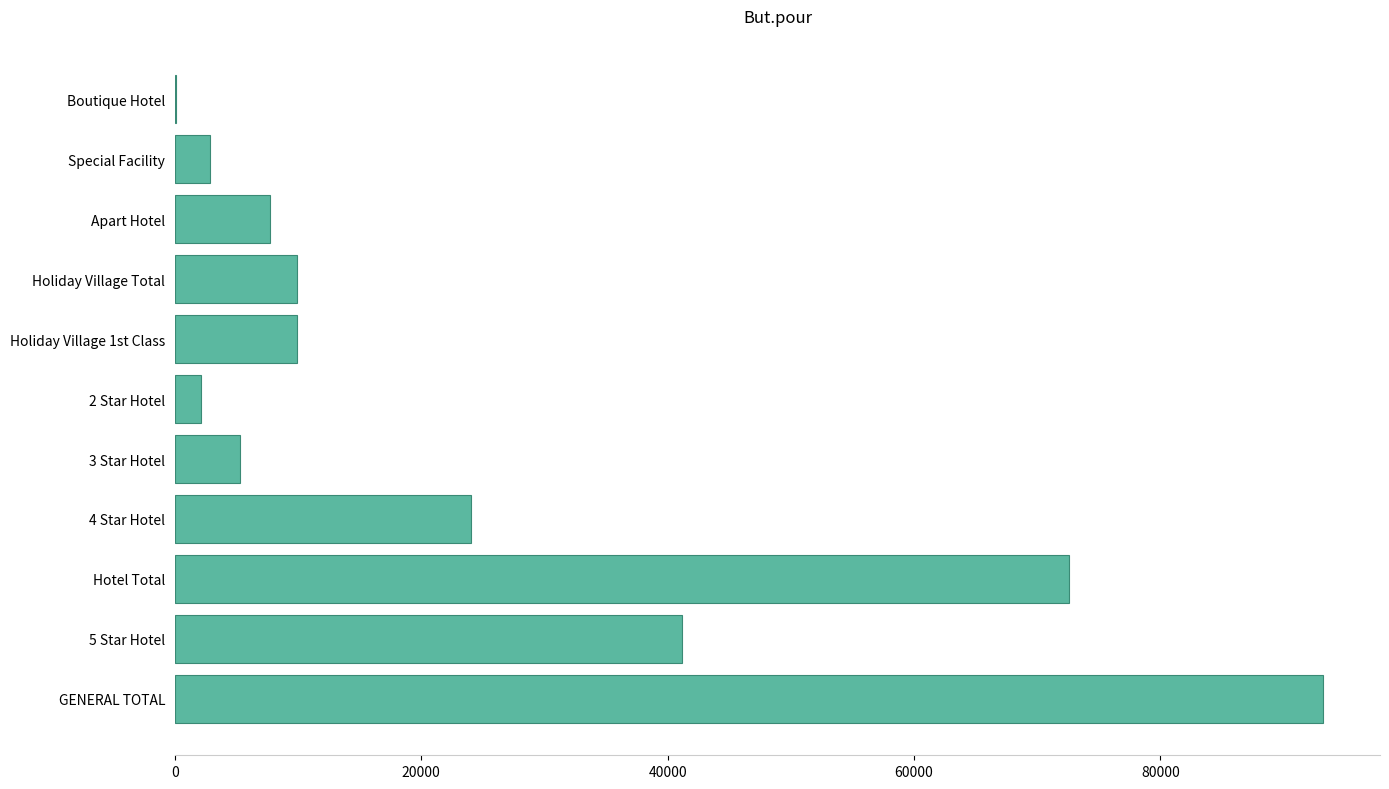

What is the maximum value shown in the chart?

93181